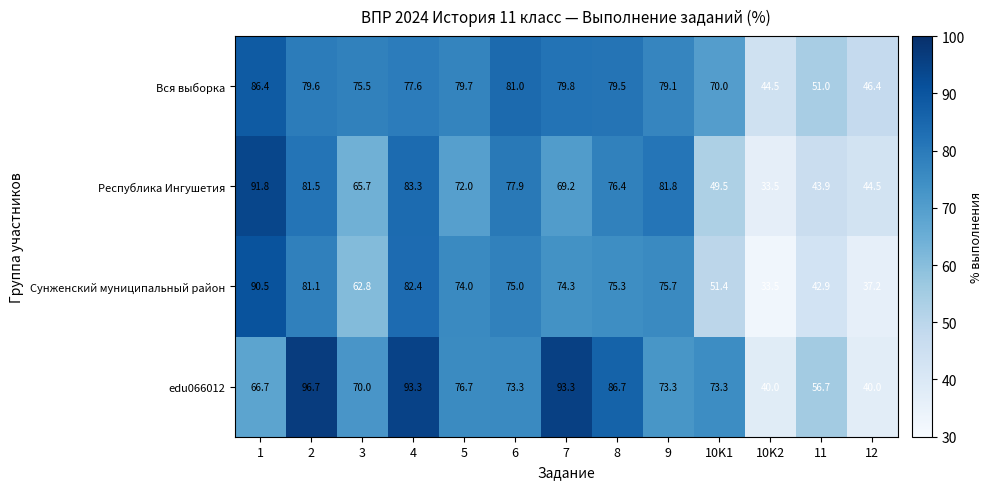

The Вся выборка series shows 121.7 at 1. True or false?

False